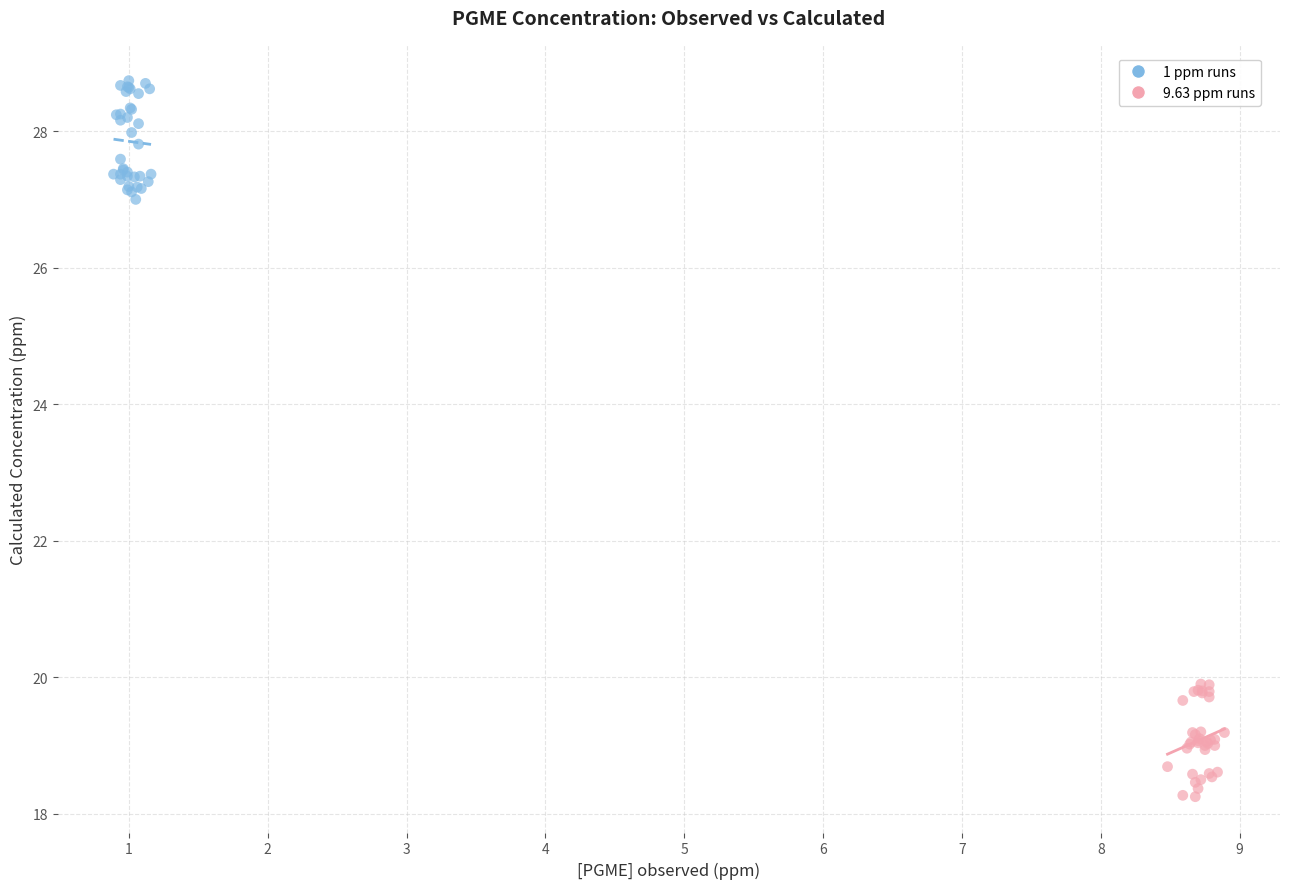

Which series reaches the minimum Y coordinate?

9.63 ppm runs